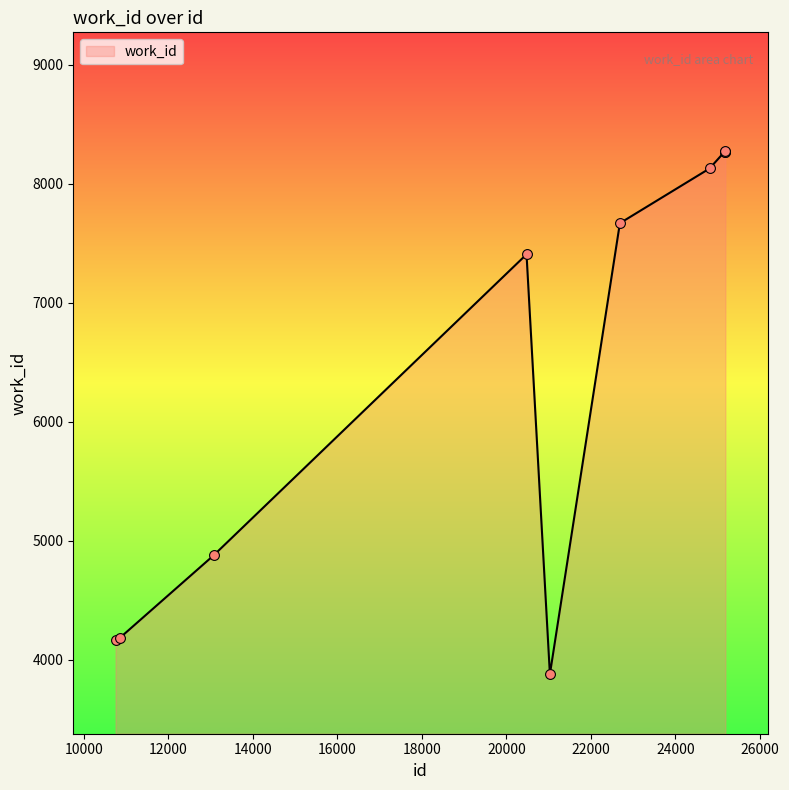

What is the maximum value shown in the chart?

8274